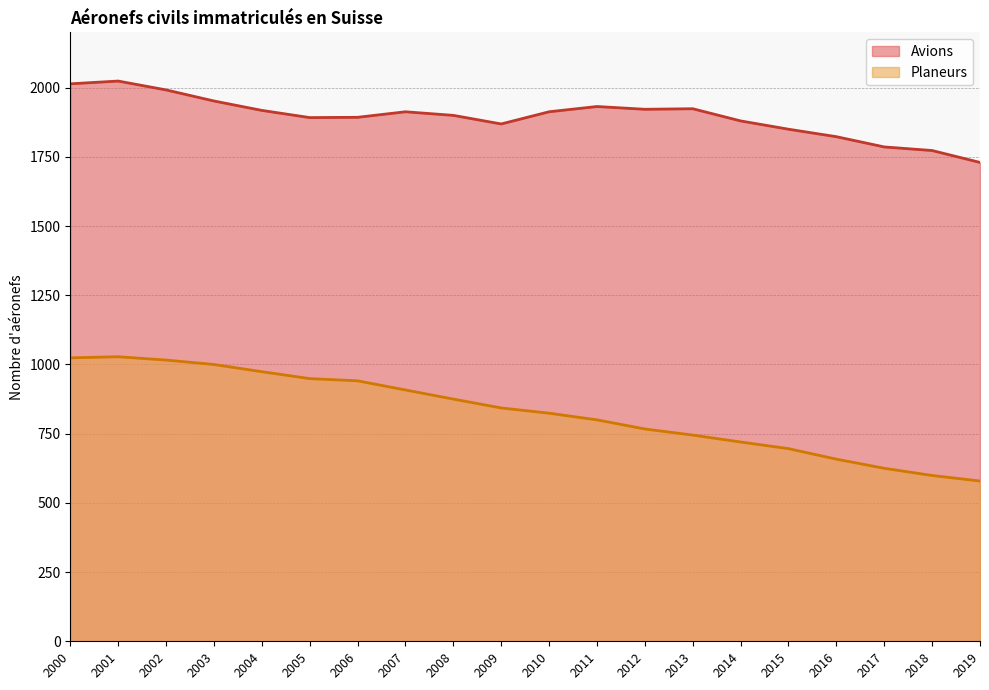

List the labels in order of Avions value, smallest first.

2019, 2018, 2017, 2016, 2015, 2009, 2014, 2005, 2006, 2008, 2007, 2010, 2004, 2012, 2013, 2011, 2003, 2002, 2000, 2001